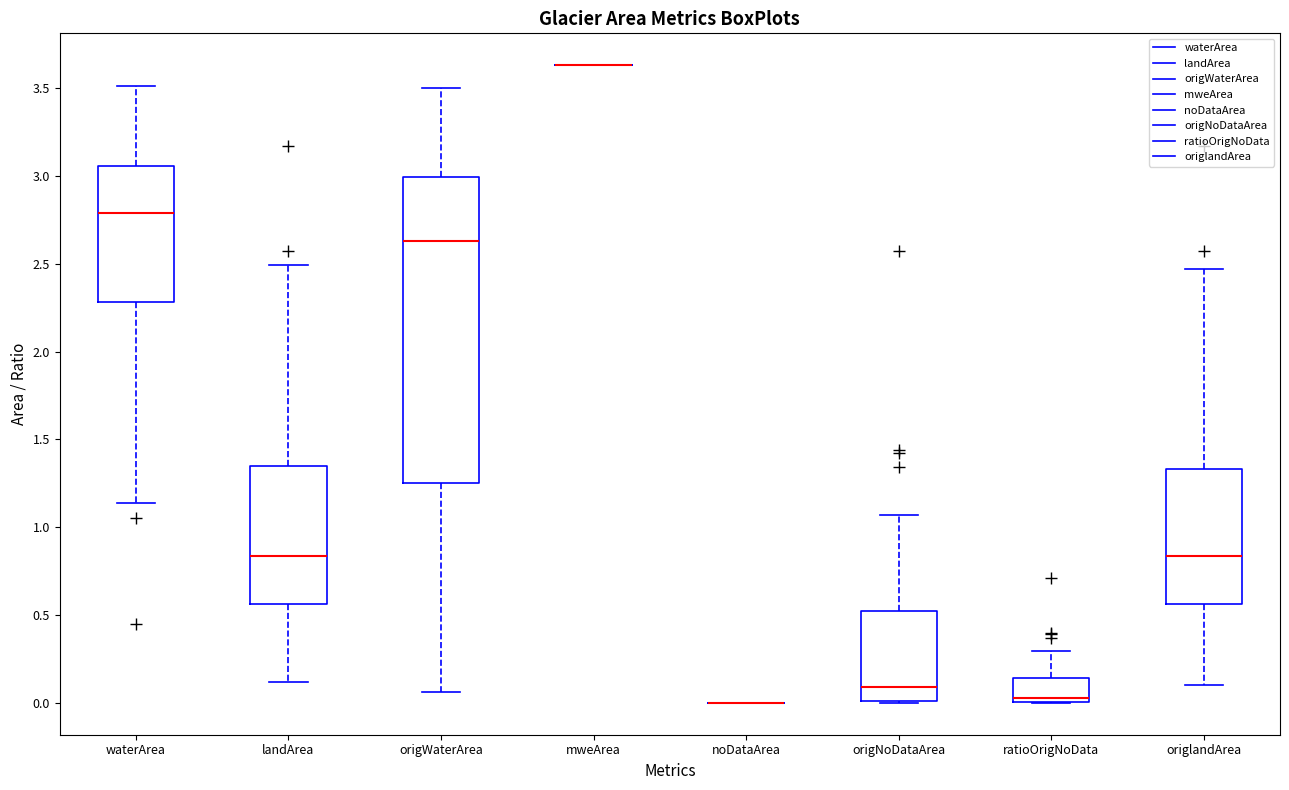

Reading left to right, transcribe this box plot: for each box, give where its median line is, the range the box spans, and where its two whiskers end, as read against the y-axis. The values are not printed on the chart, so give them approximately, as read against the axis.

waterArea: median 2.80, box 2.30 to 3.05, whiskers 1.15 to 3.50
landArea: median 0.85, box 0.55 to 1.35, whiskers 0.10 to 2.50
origWaterArea: median 2.65, box 1.25 to 3.00, whiskers 0.05 to 3.50
mweArea: box collapsed to a line at 3.65, whiskers 3.65 to 3.65
noDataArea: box collapsed to a line at 0.00, whiskers 0.00 to 0.00
origNoDataArea: median 0.10, box 0.00 to 0.50, whiskers 0.00 to 1.05
ratioOrigNoData: median 0.05, box 0.00 to 0.15, whiskers 0.00 to 0.30
origlandArea: median 0.85, box 0.55 to 1.35, whiskers 0.10 to 2.45